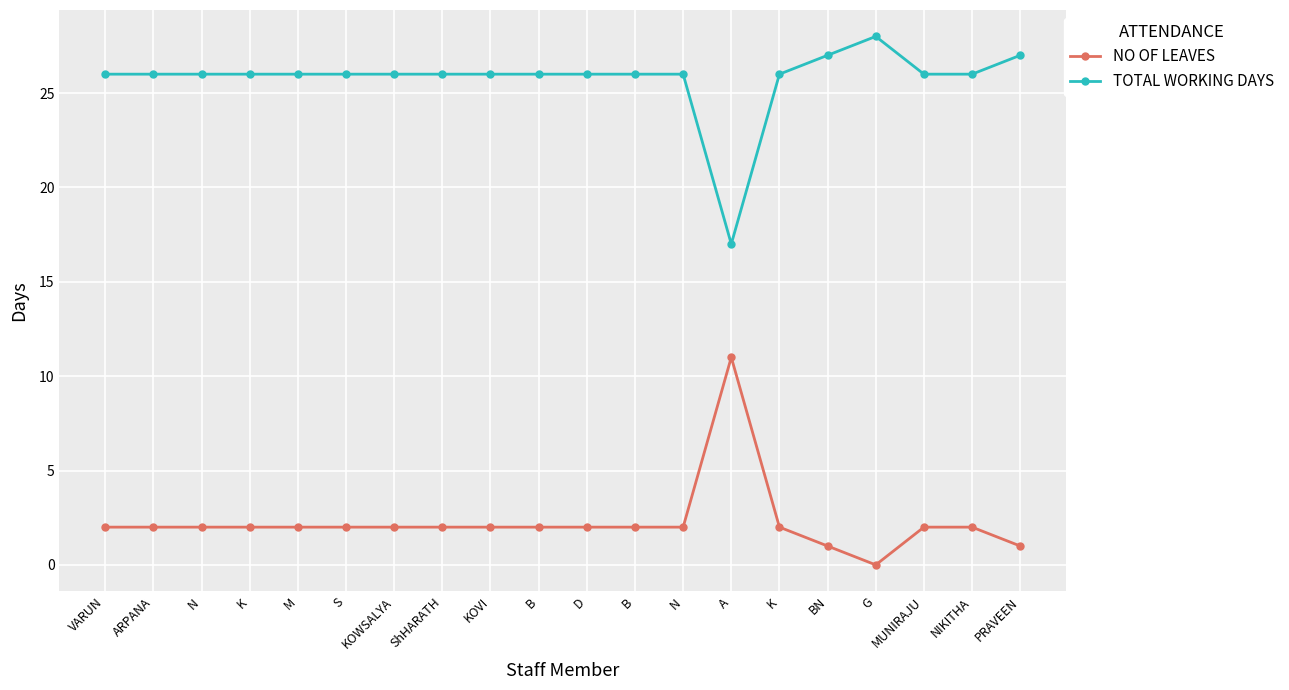

The value of TOTAL WORKING DAYS at M is 26. True or false?

True